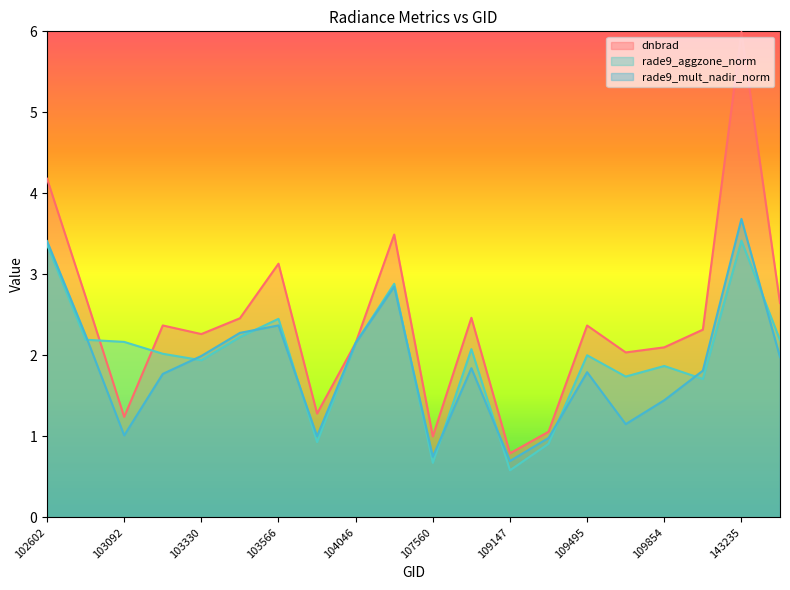

Where is dnbrad nearest to the value 3?

103566